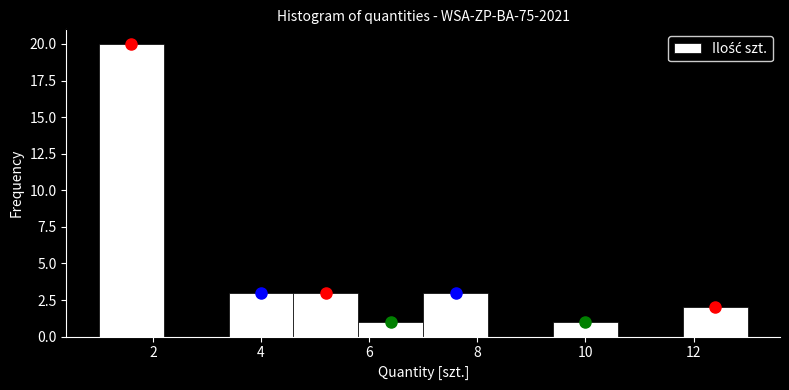

What is the height of the bar covering 5.8 to 7.0 on the x-axis? The values are not printed on the chart, so give them approximately, as read against the axis.

1